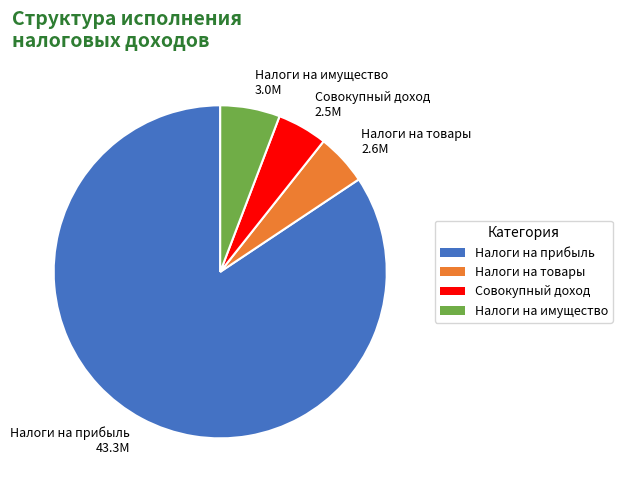

Combined, do Совокупный доход 2.5М and Налоги на товары 2.6М account for over 50%?

No